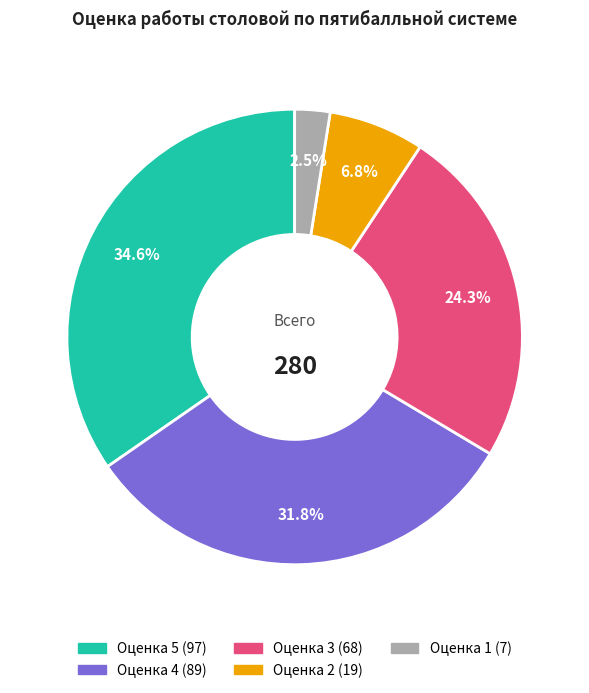

Is there a majority slice in this chart?

No